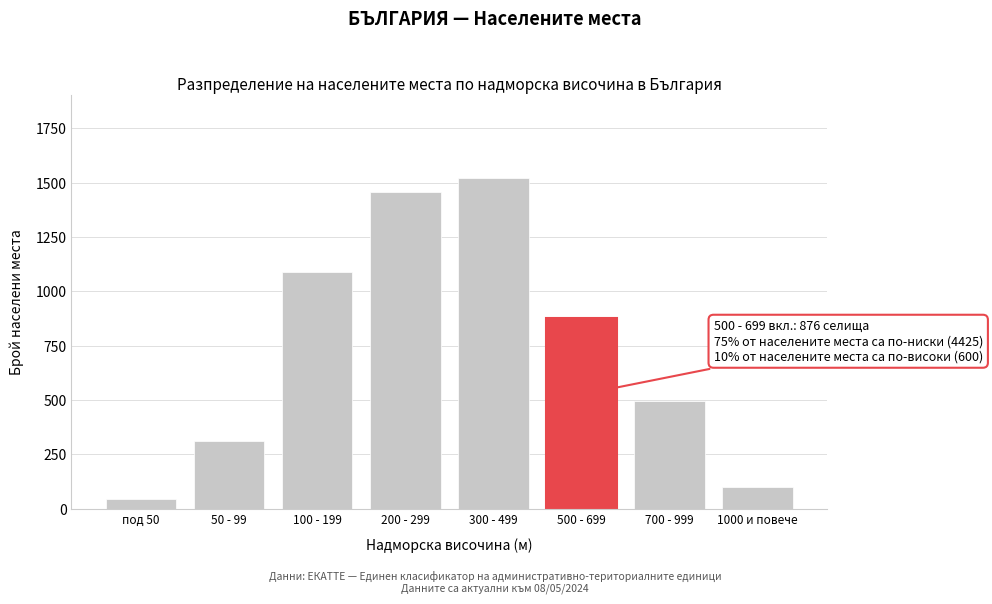

Reading left to right, transcribe all the data shown in this chart.

45	312	1089	1456	1523	876	498	102